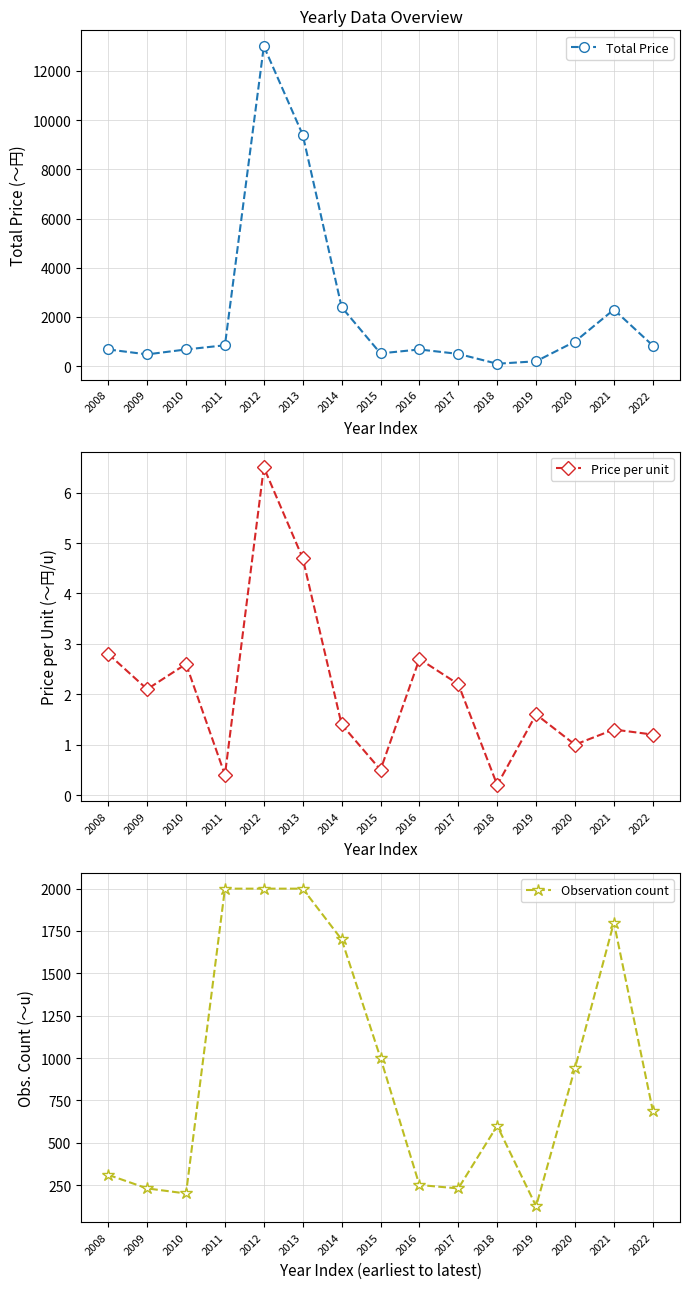

Rank the series by their maximum value, from highest to lowest.

Total Price, Observation count, Price per unit